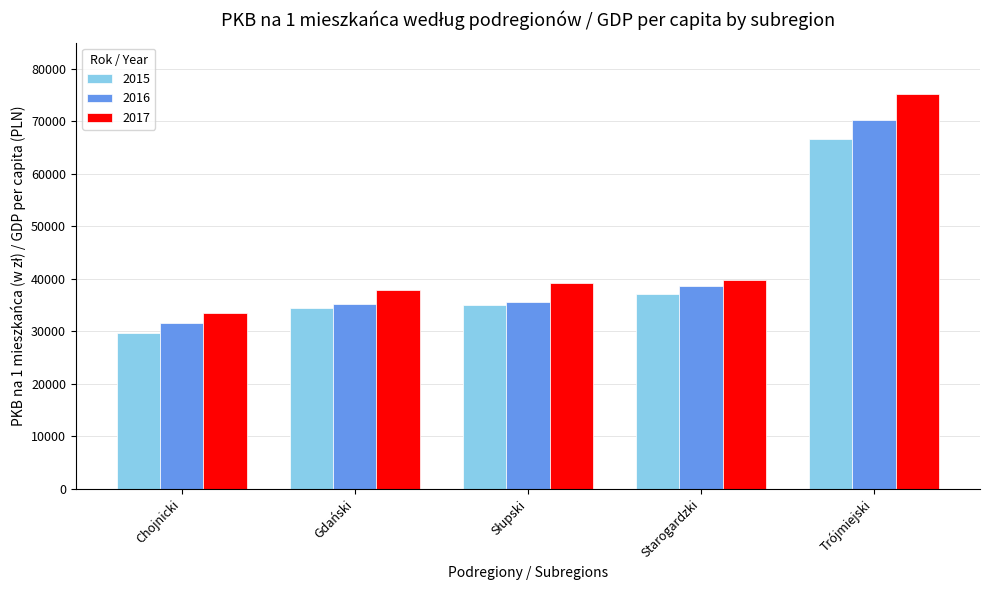

Which series has the largest range (max minus min)?

2017